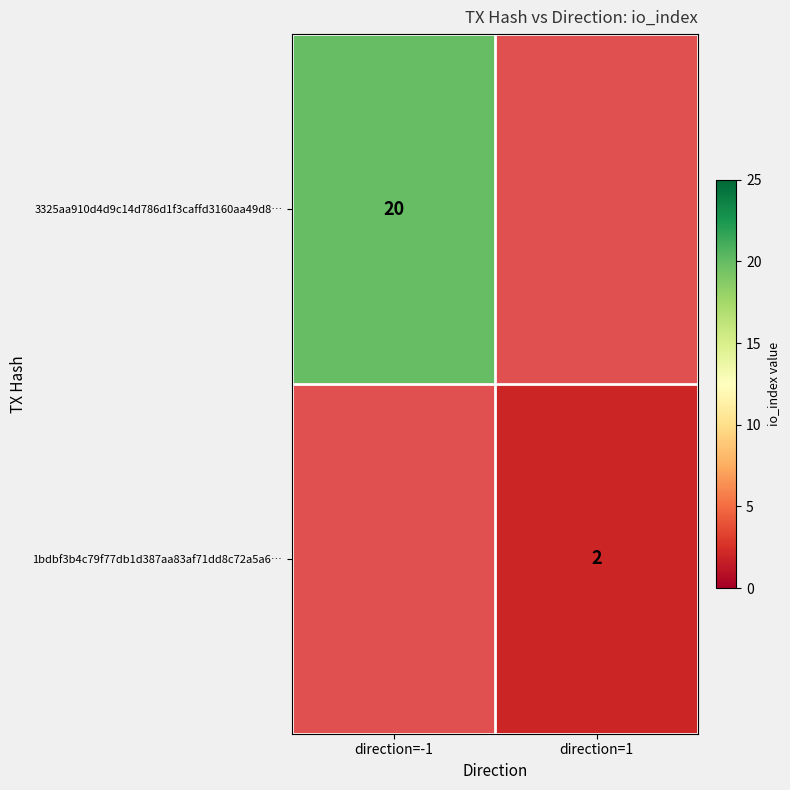

The value of 1bdbf3b4c79f77db1d387aa83af71dd8c72a5a6… at direction=1 is 2.9. True or false?

False